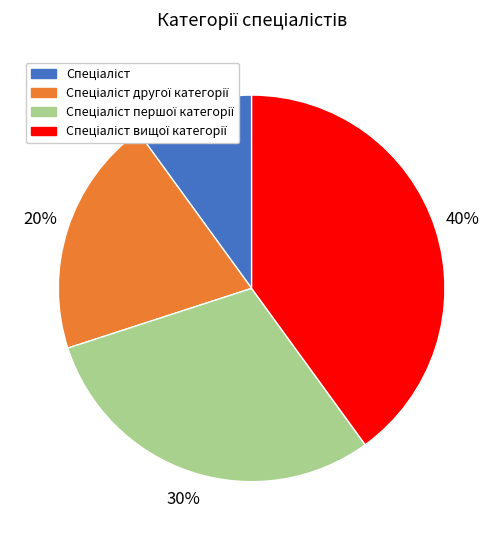

Count the number of slices in the pie.

4